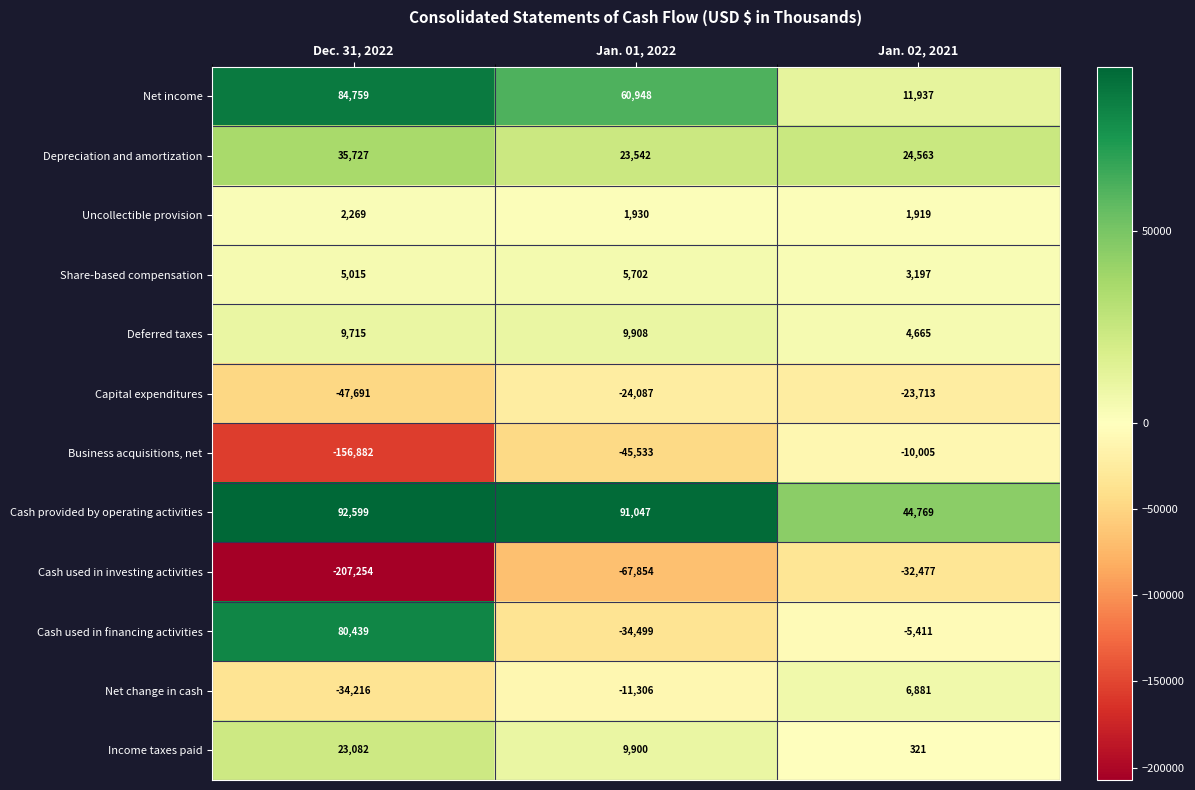

Rank the series at Dec. 31, 2022 from lowest to highest value.

Cash used in investing activities, Business acquisitions, net, Capital expenditures, Net change in cash, Uncollectible provision, Share-based compensation, Deferred taxes, Income taxes paid, Depreciation and amortization, Cash used in financing activities, Net income, Cash provided by operating activities